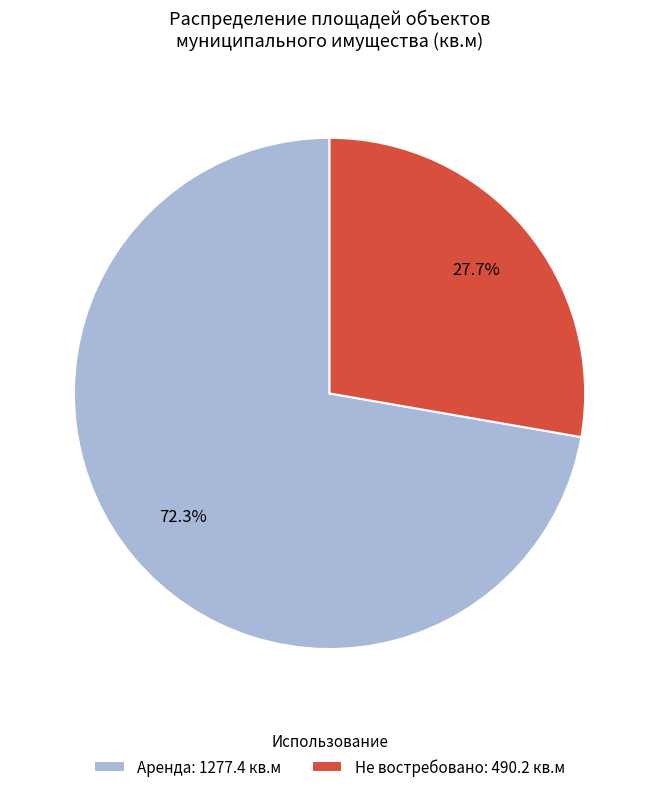

What portion of the pie excludes Аренда: 1277.4 кв.м?

27.7%